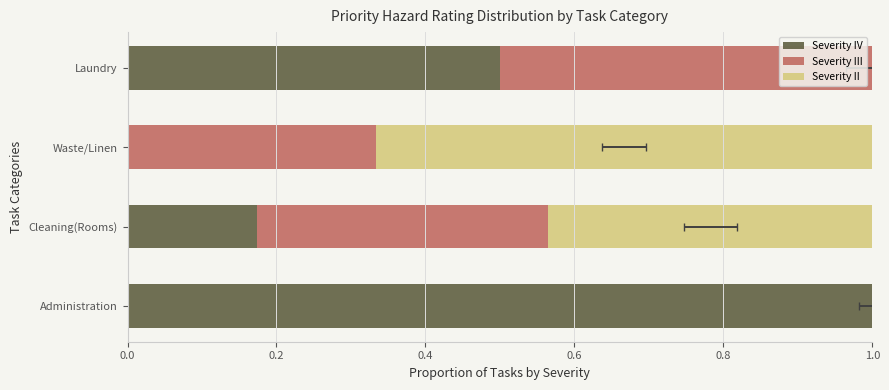

What is the difference between the highest and lowest values at 0.4?

0.7